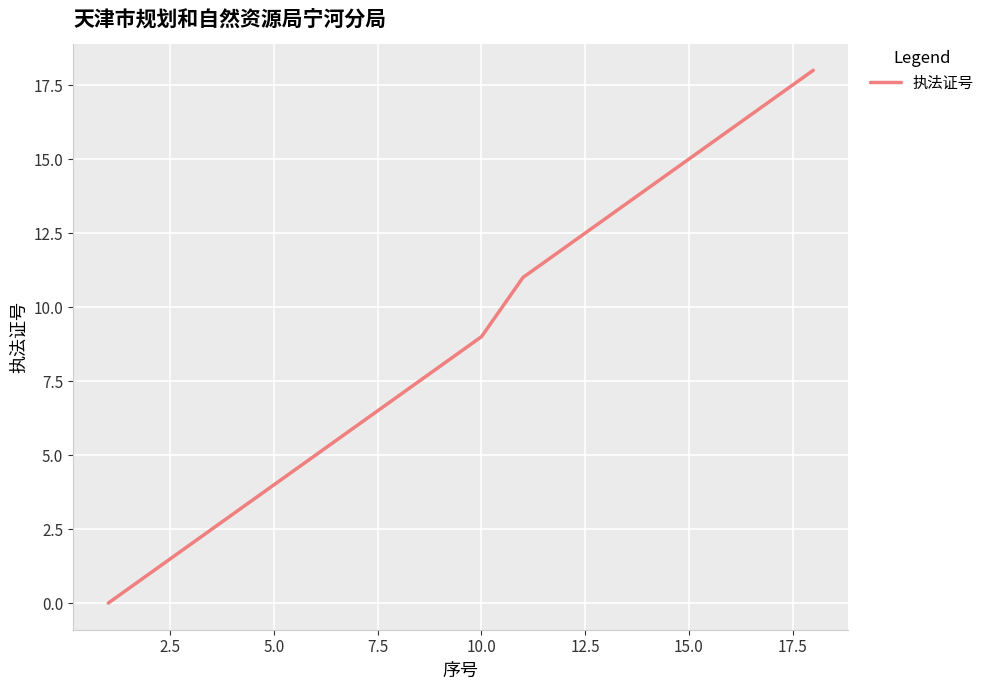

What is the difference between the maximum and minimum values?

18